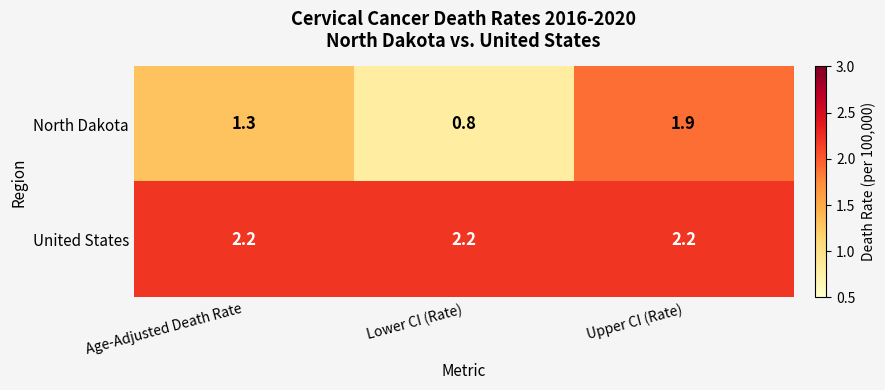

Reading right to left, what are all the values shown in this chart?

North Dakota: 1.9	0.8	1.3
United States: 2.2	2.2	2.2